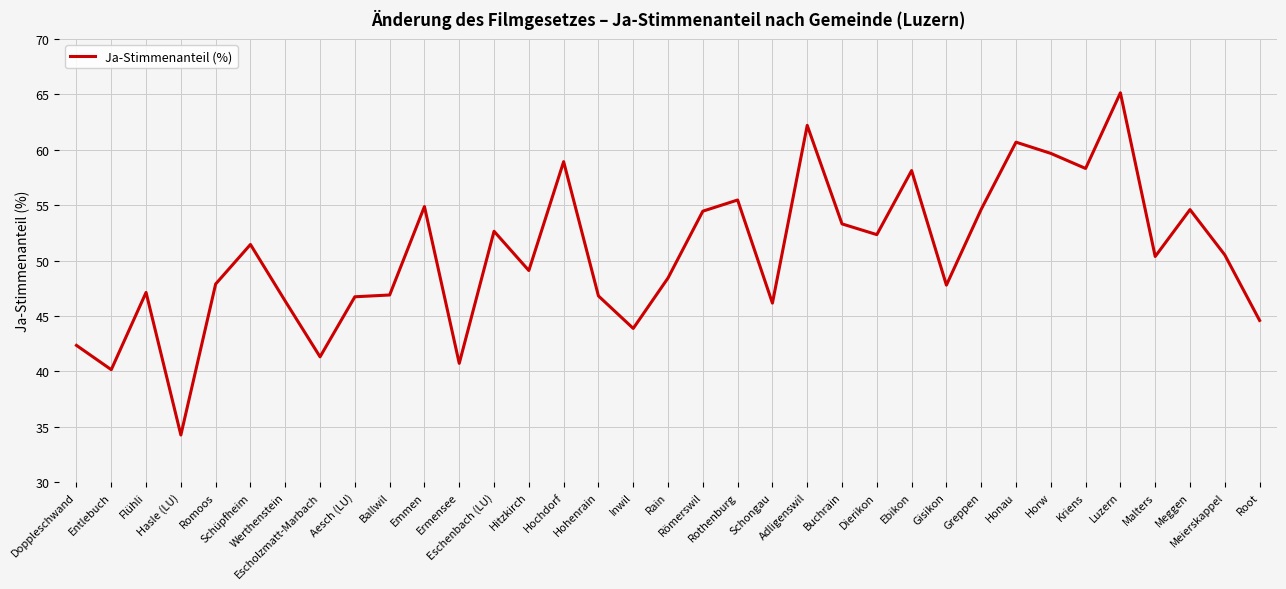

What is the smallest value displayed?

34.2